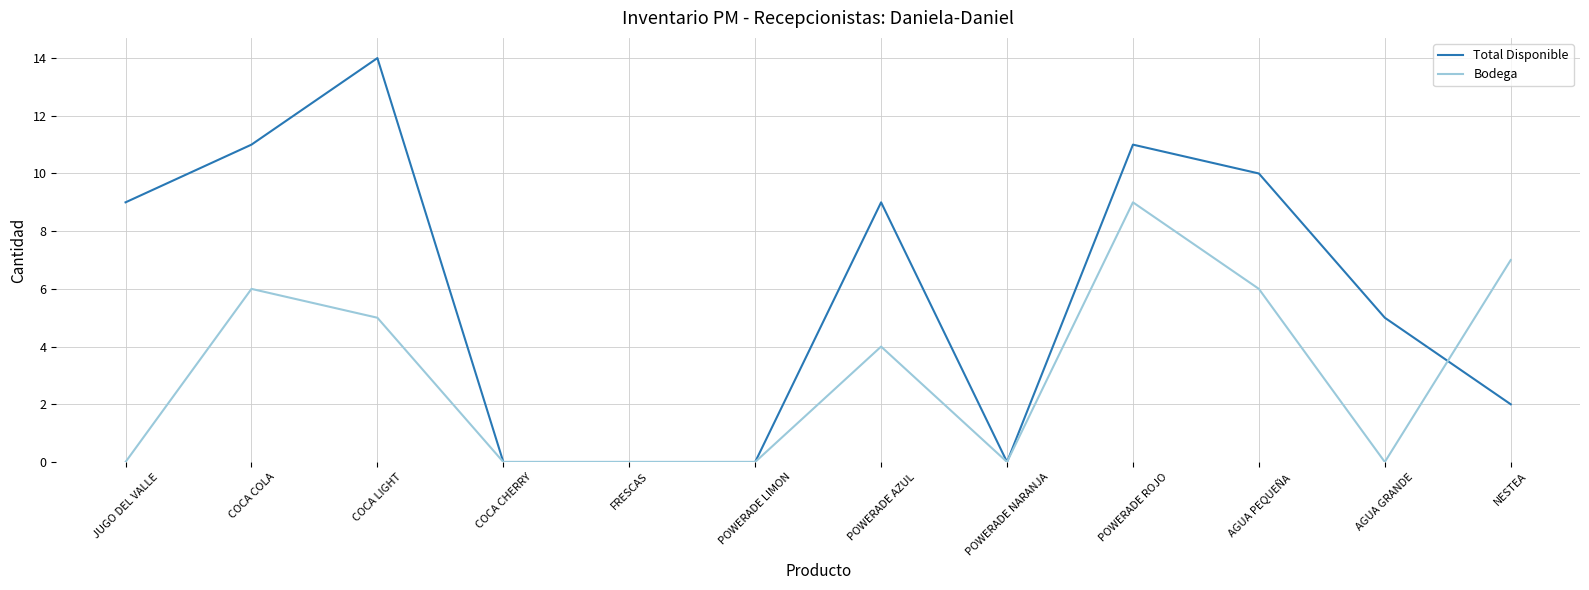

Which series has the widest spread of values?

Total Disponible